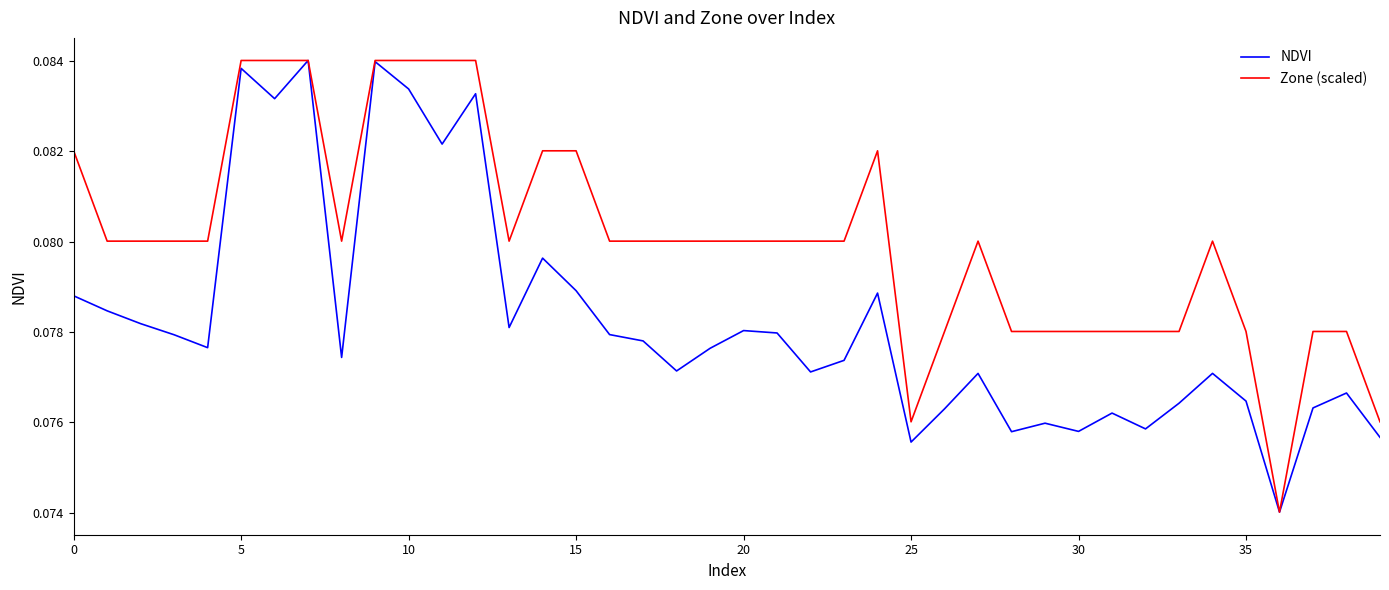

Which series has the largest total across all categories?

Zone (scaled)